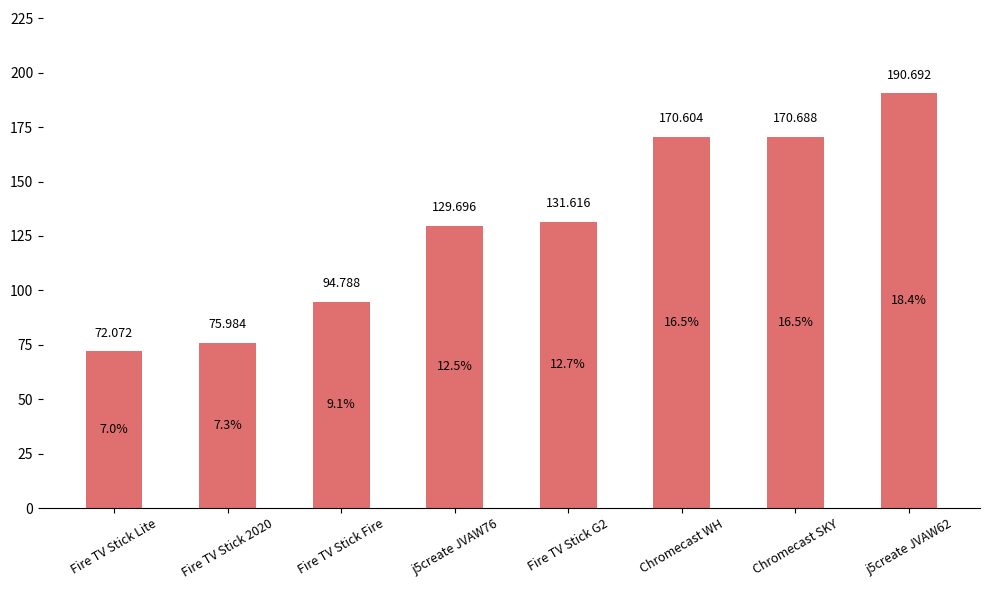

Which category has the highest value across all series?

j5create JVAW62